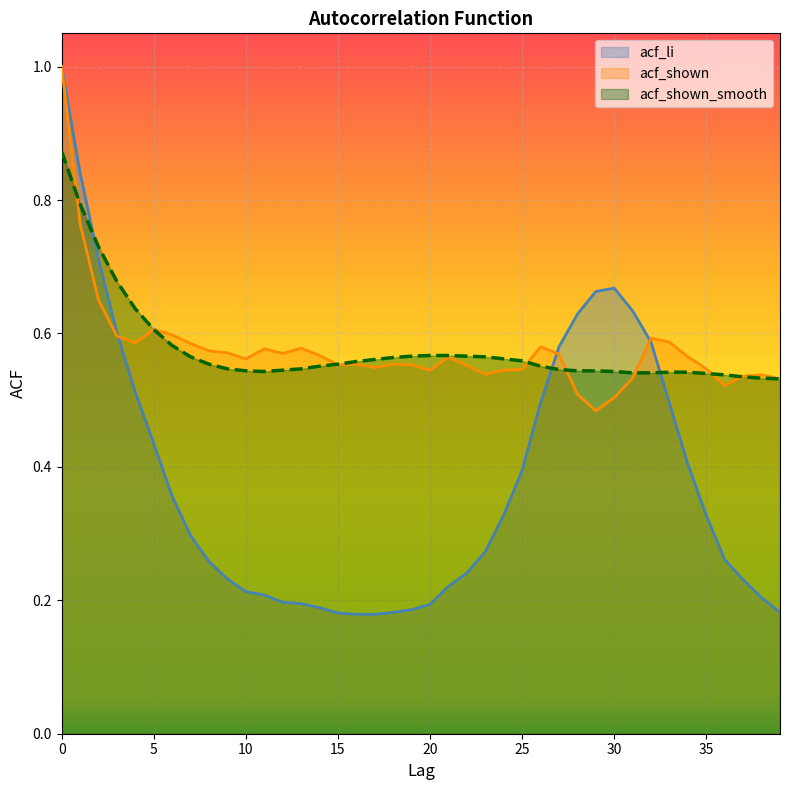

Reading left to right, transcribe all the data shown in this chart.

acf_li: 1.0	0.8	0.7	0.6	0.5	0.4	0.4	0.3	0.3	0.2	0.2	0.2	0.2	0.2	0.2	0.2	0.2	0.2	0.2	0.2	0.2	0.2	0.2	0.3	0.3	0.4	0.5	0.6	0.6	0.7	0.7	0.6	0.6	0.5	0.4	0.3	0.3	0.2	0.2	0.2
acf_shown: 1.0	0.8	0.7	0.6	0.6	0.6	0.6	0.6	0.6	0.6	0.6	0.6	0.6	0.6	0.6	0.6	0.6	0.5	0.6	0.6	0.5	0.6	0.6	0.5	0.5	0.5	0.6	0.6	0.5	0.5	0.5	0.5	0.6	0.6	0.6	0.5	0.5	0.5	0.5	0.5
acf_shown_smooth: 0.9	0.8	0.7	0.7	0.6	0.6	0.6	0.6	0.6	0.5	0.5	0.5	0.5	0.5	0.6	0.6	0.6	0.6	0.6	0.6	0.6	0.6	0.6	0.6	0.6	0.6	0.6	0.5	0.5	0.5	0.5	0.5	0.5	0.5	0.5	0.5	0.5	0.5	0.5	0.5